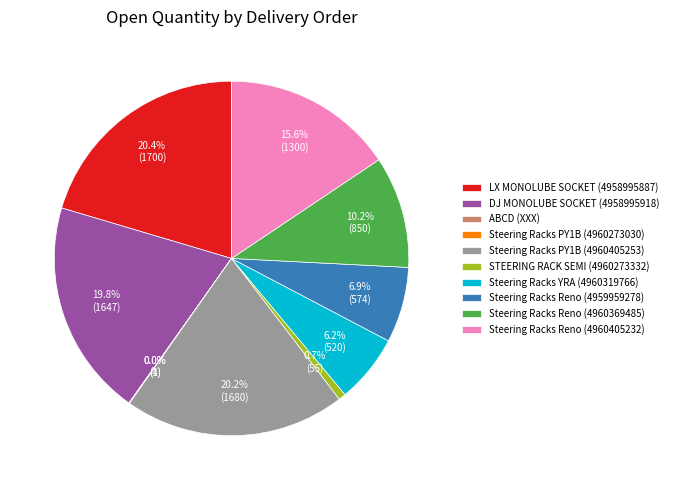

Which has a higher value, LX MONOLUBE SOCKET (4958995887) or Steering Racks Reno (4960405232)?

LX MONOLUBE SOCKET (4958995887)